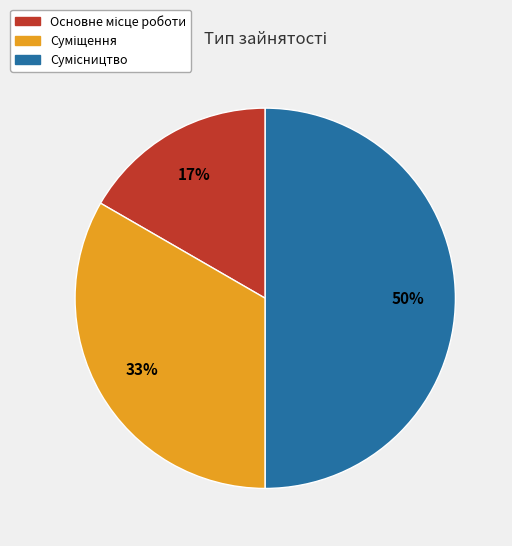

To the nearest percent, what is the average slice percentage?

33%